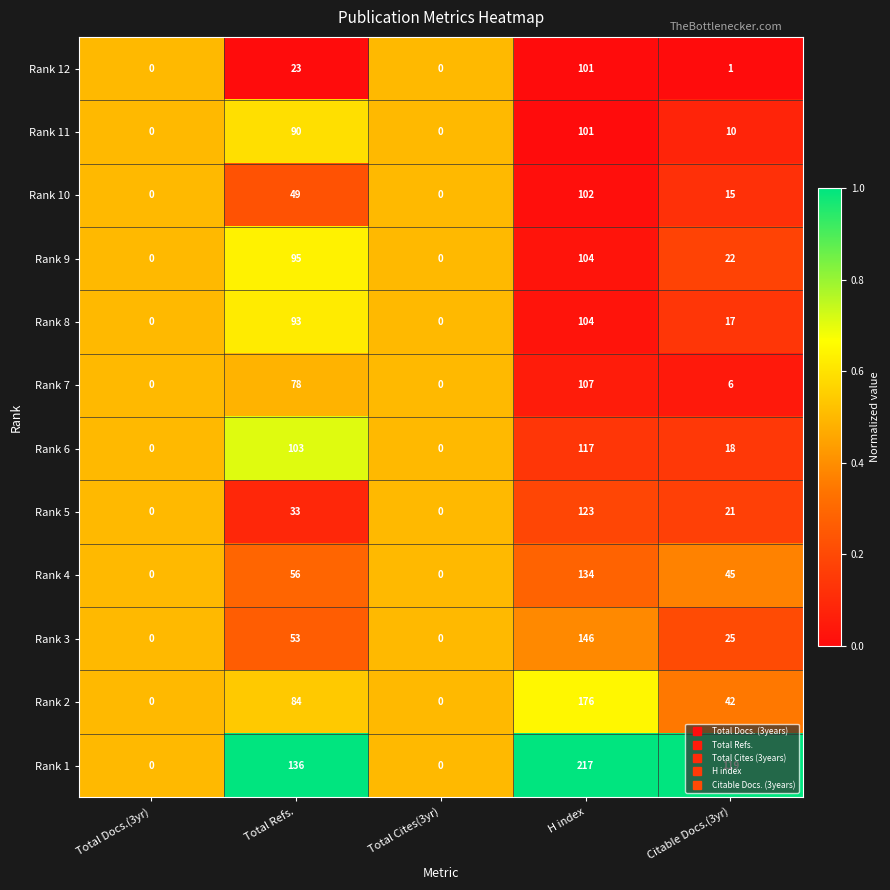

Between Total Refs. and Citable Docs.(3yr), which series saw the biggest shift?

Rank 6